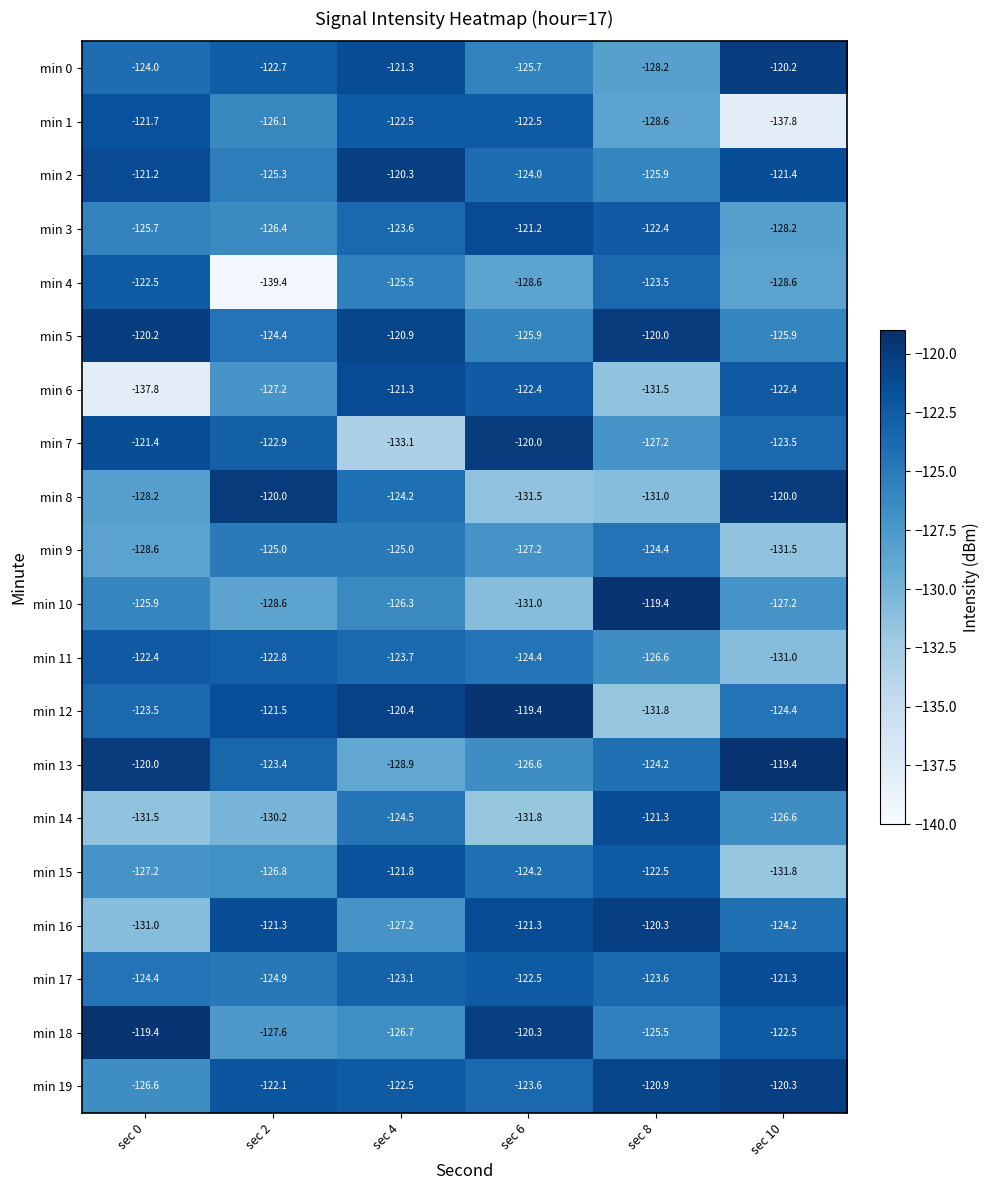

How many data points in min 12 are less than -121?

4